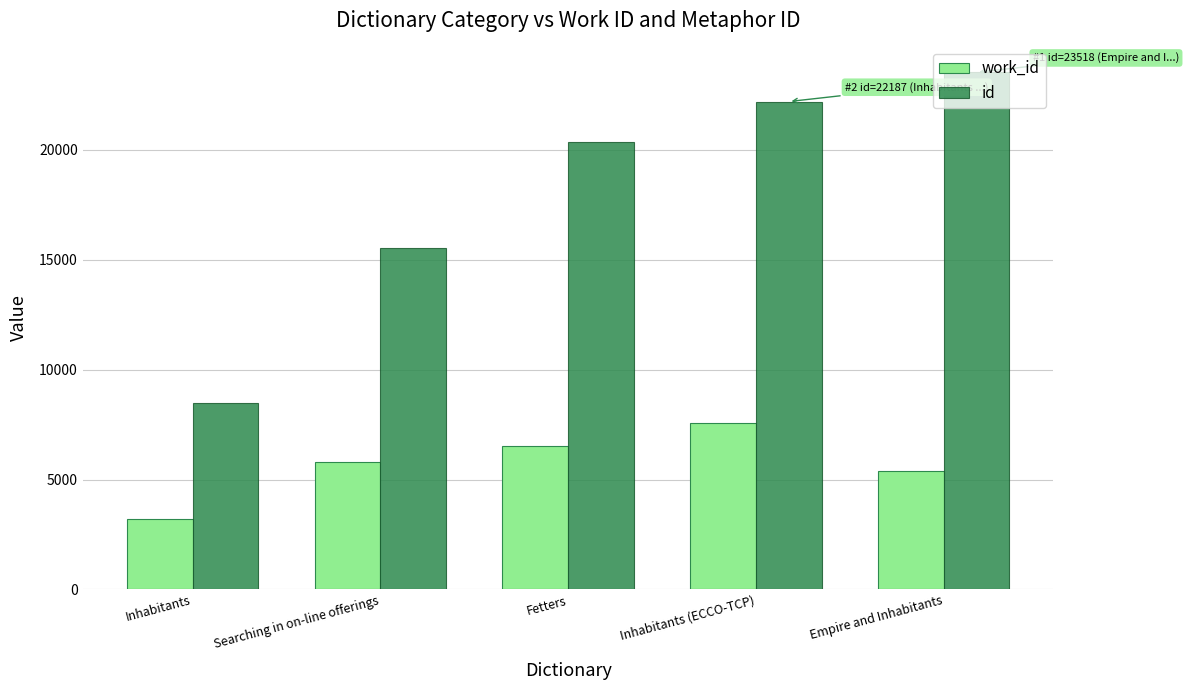

What is the approximate value of id at Inhabitants?

8468